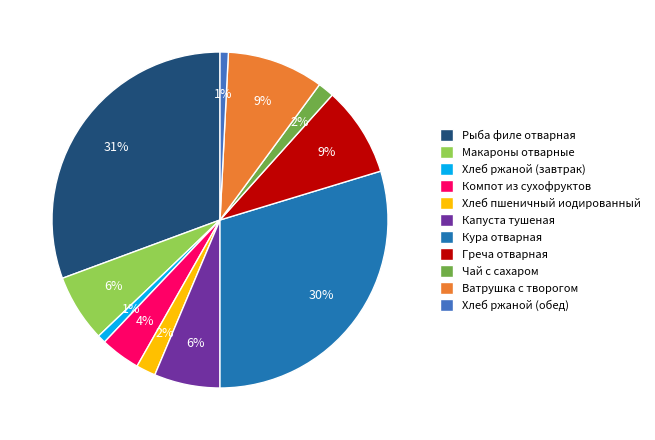

Approximately how many times larger is the value at Хлеб пшеничный иодированный compared to Кура отварная?

0.1